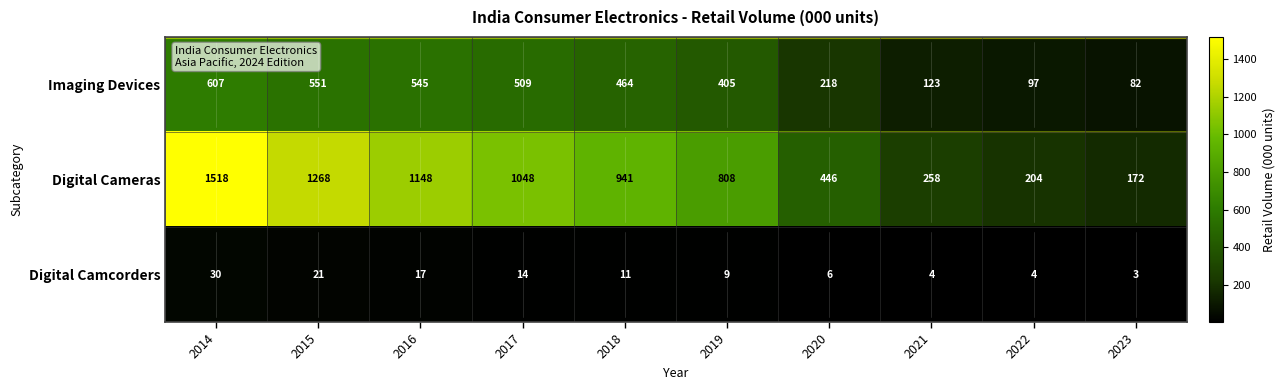

What is the approximate value of Digital Cameras at 2021, to the nearest 10?

260